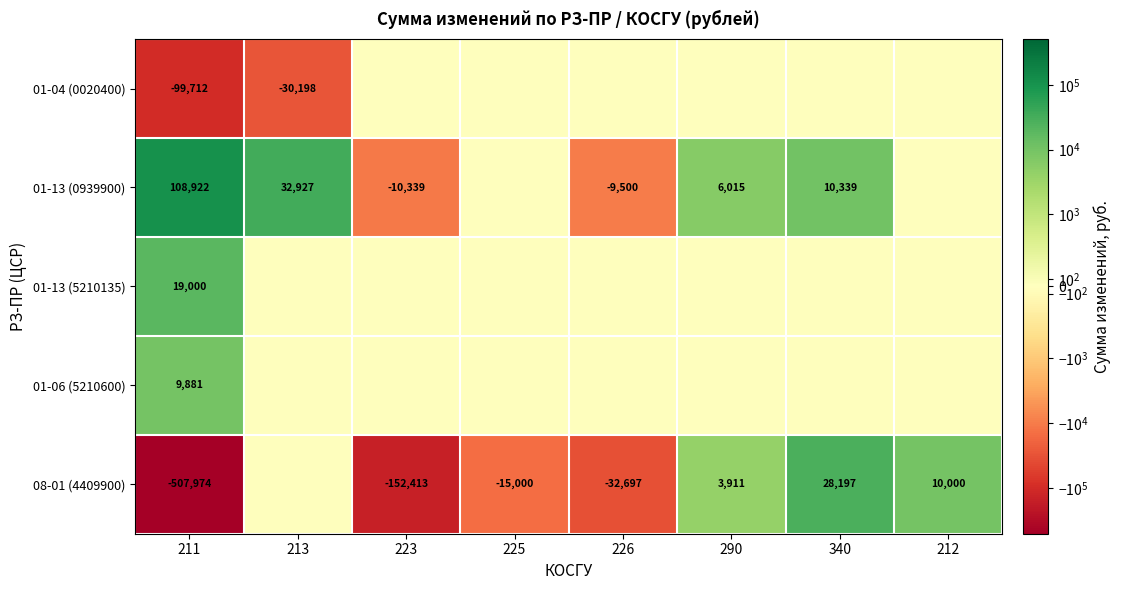

Between 213 and 211, which is larger?

213